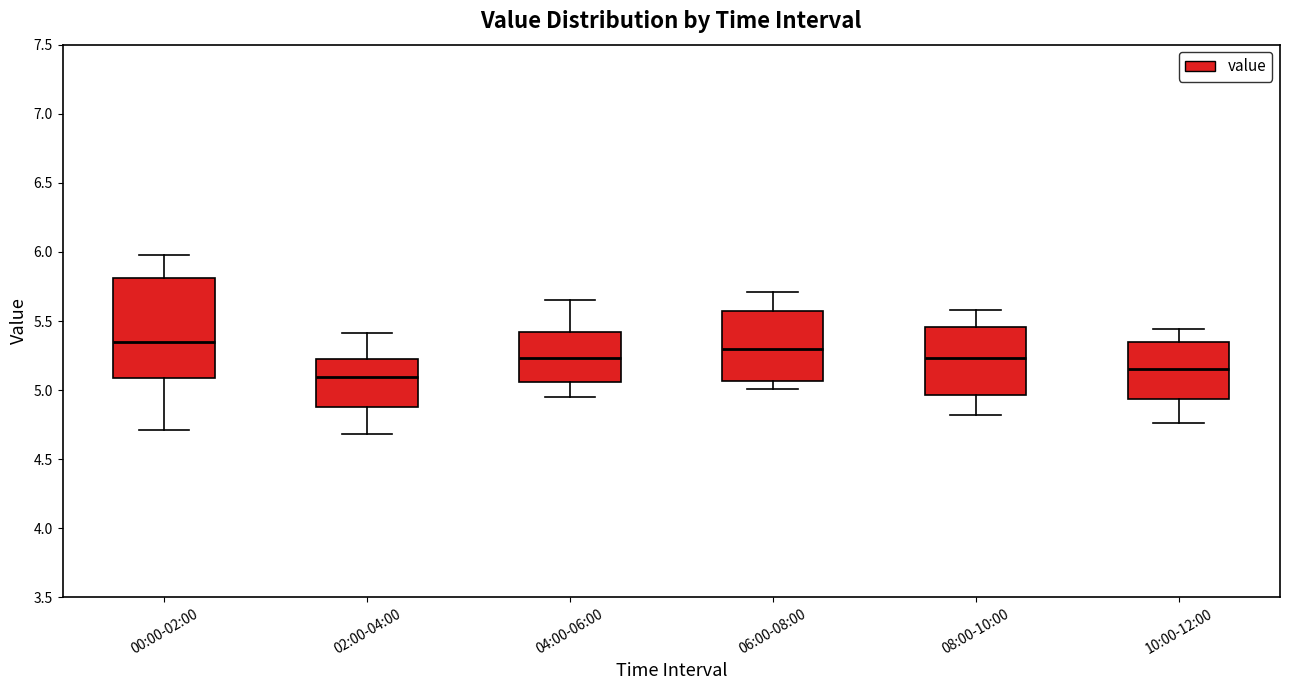

Reading left to right, read every box against the y-axis: the position of its median line, the range the box covers, and the ends of its whiskers. The values are not printed on the chart, so give them approximately, as read against the axis.

00:00-02:00: median 5.35, box 5.10 to 5.80, whiskers 4.70 to 6.00
02:00-04:00: median 5.10, box 4.90 to 5.20, whiskers 4.70 to 5.40
04:00-06:00: median 5.25, box 5.05 to 5.40, whiskers 4.95 to 5.65
06:00-08:00: median 5.30, box 5.05 to 5.55, whiskers 5.00 to 5.70
08:00-10:00: median 5.25, box 4.95 to 5.45, whiskers 4.80 to 5.60
10:00-12:00: median 5.15, box 4.95 to 5.35, whiskers 4.75 to 5.45